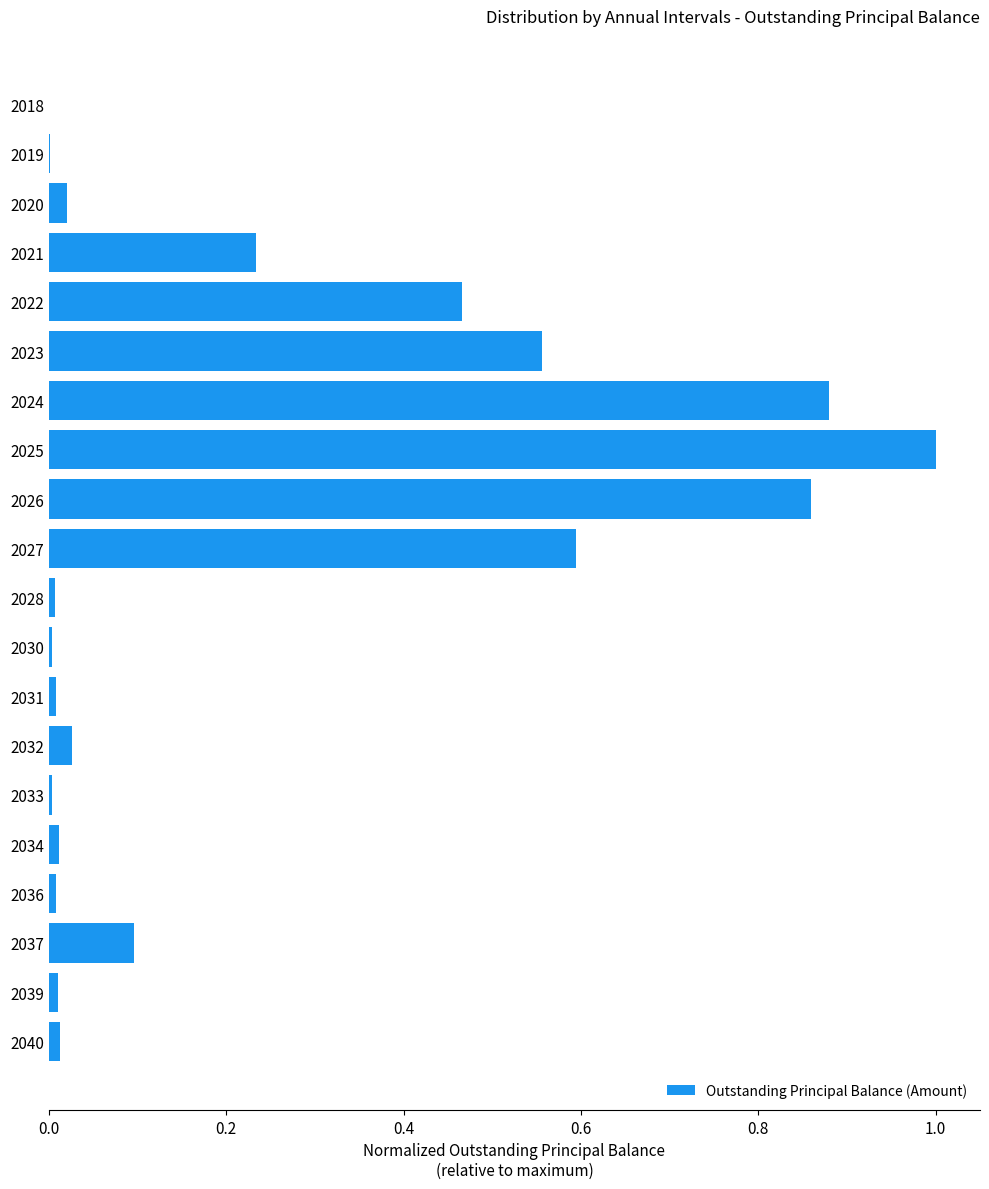

True or false: the data shows 0.6 at 2027.

True